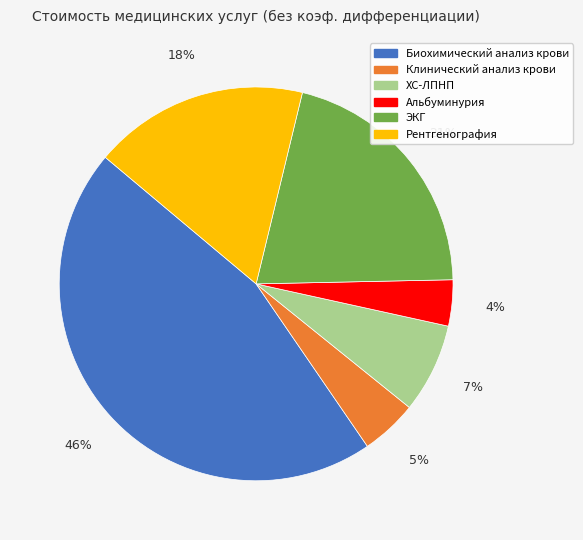

Is it true that ЭКГ is 21% of the pie?

True